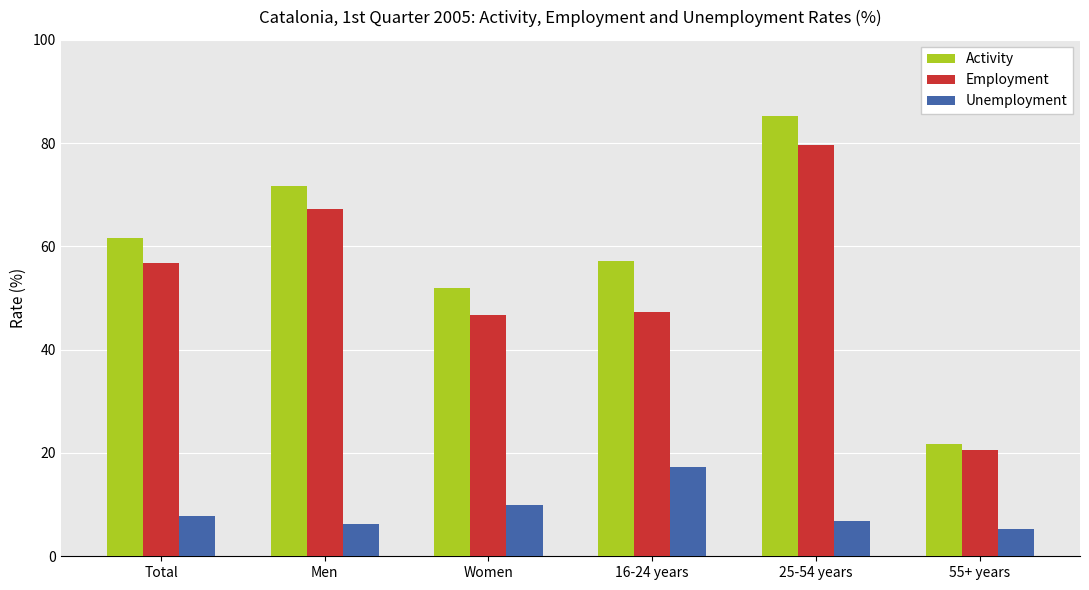

At which label is Activity closest to 53?

Women